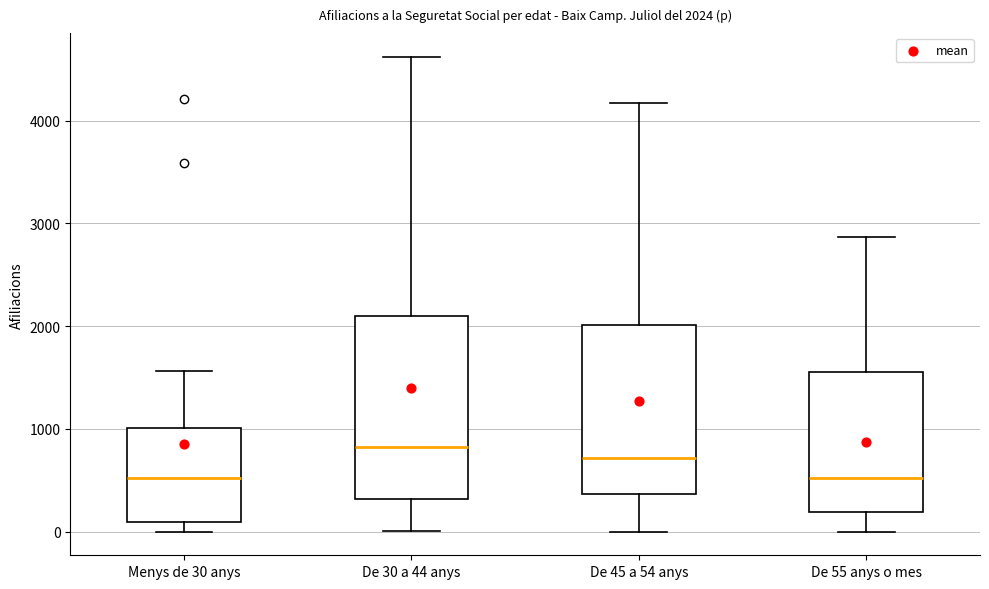

Which box is the tallest, from its lower edge to its upper edge?

De 30 a 44 anys